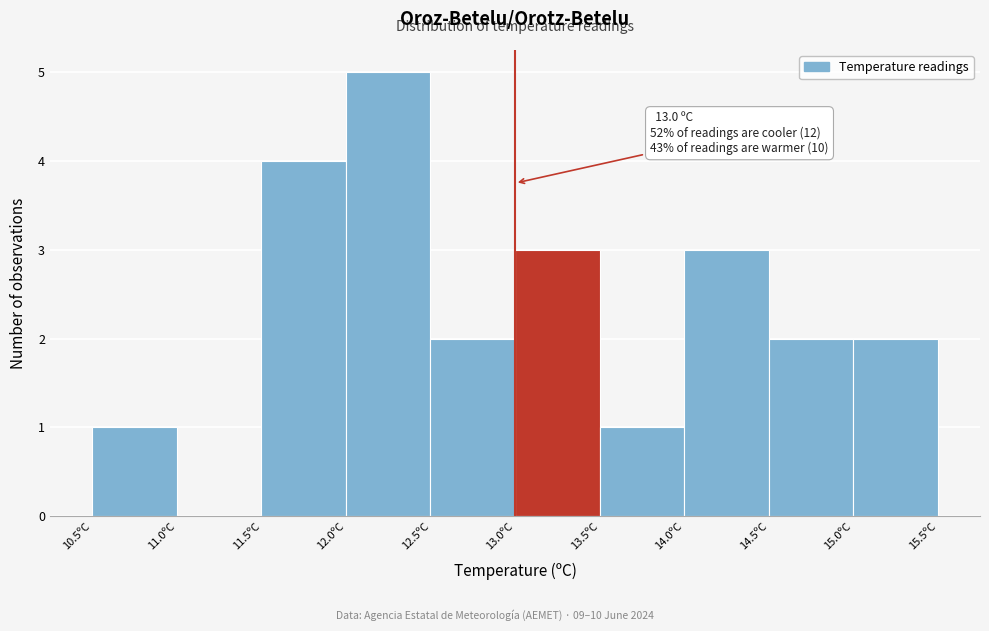

Which range on the x-axis has the tallest bar?

12.0 to 12.5